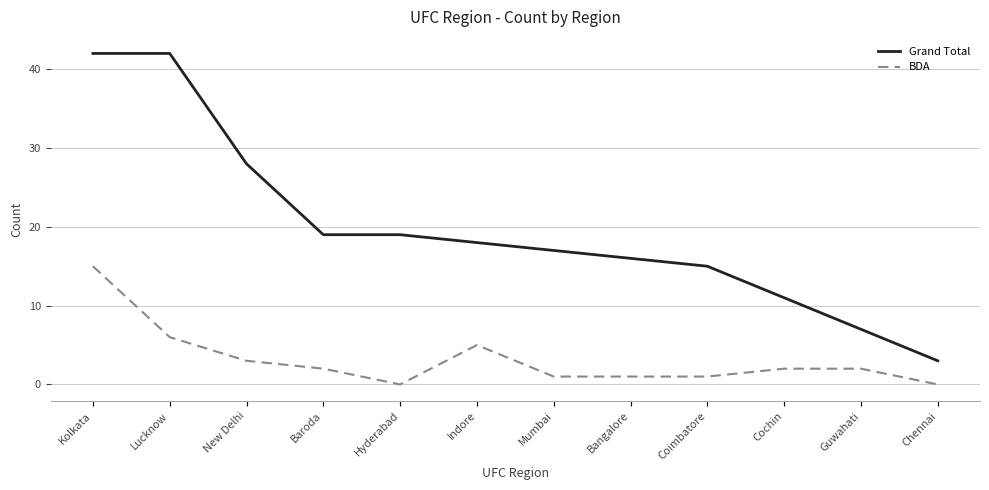

Rank the series by their average value, from lowest to highest.

BDA, Grand Total